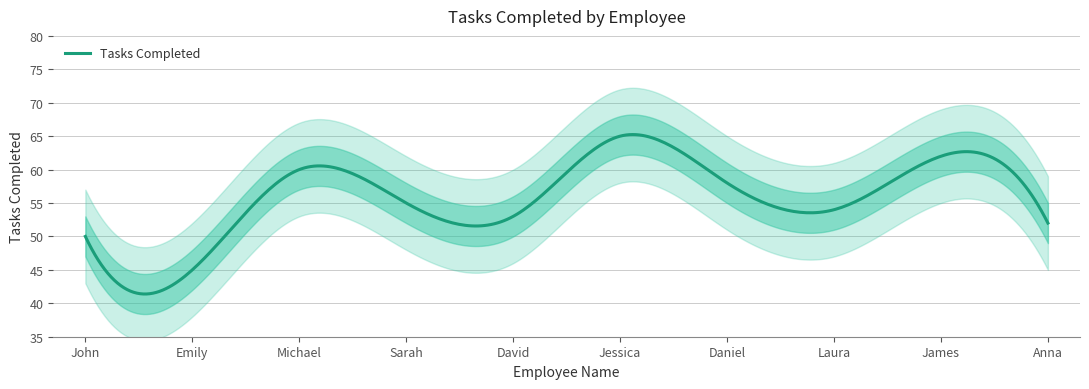

Reading right to left, transcribe all the data shown in this chart.

52	62	54	58	65	53	55	60	45	50